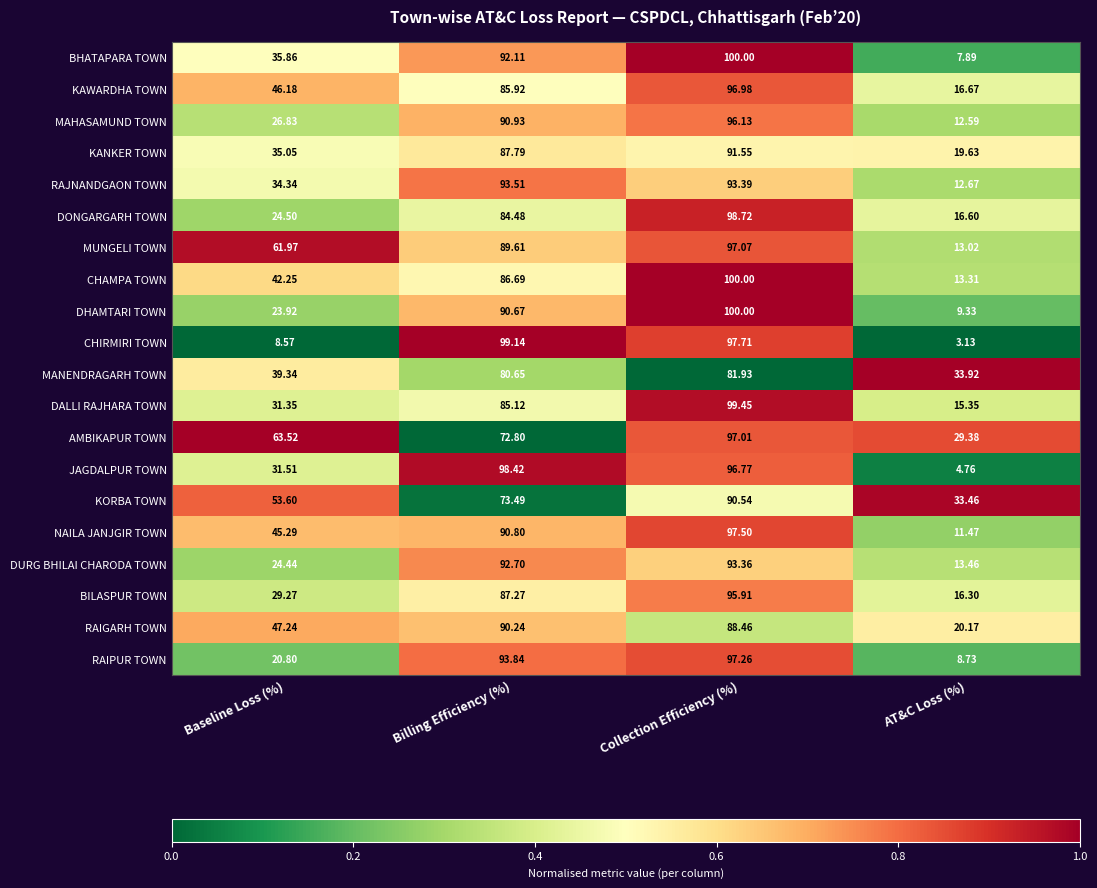

Which series has the largest total across all categories?

AMBIKAPUR TOWN